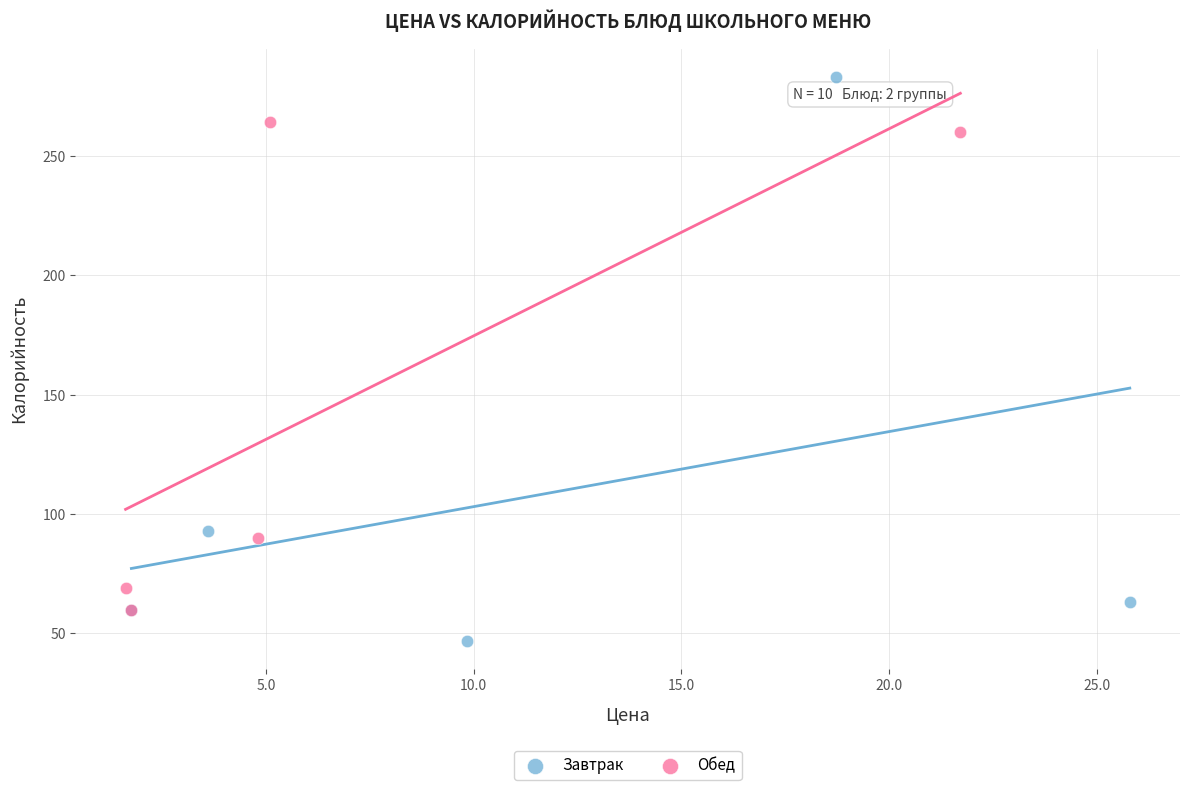

Which series reaches the minimum Y coordinate?

Завтрак